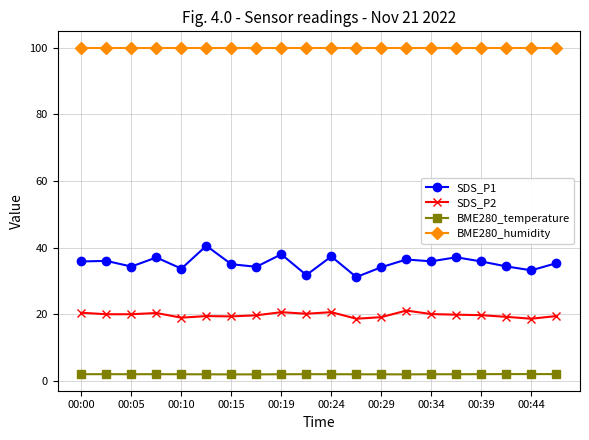

Which series has the widest spread of values?

SDS_P1